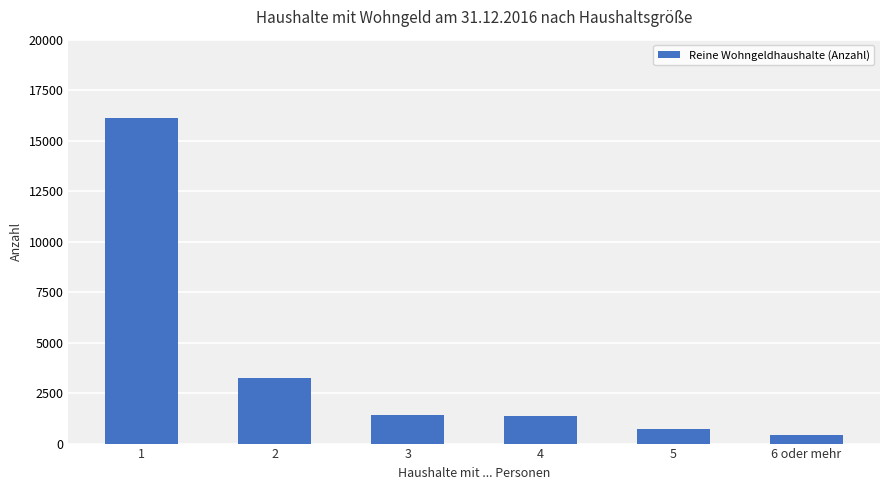

Does the chart contain any negative values?

No